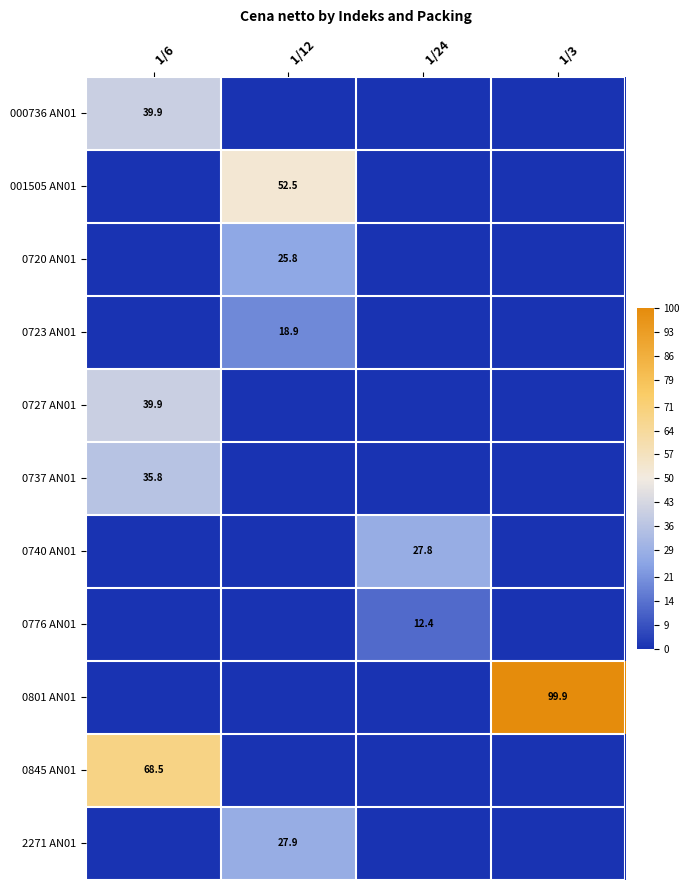

The 001505 AN01 series shows 14.2 at 1/12. True or false?

False